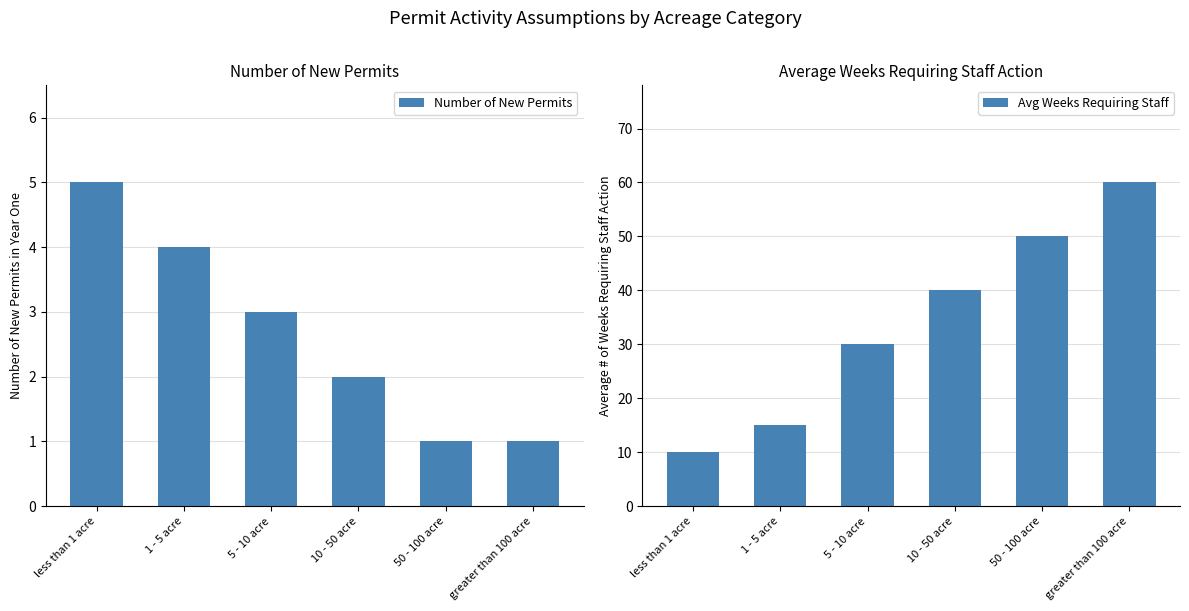

What are all the series names shown in the legend?

Number of New Permits, Avg Weeks Requiring Staff